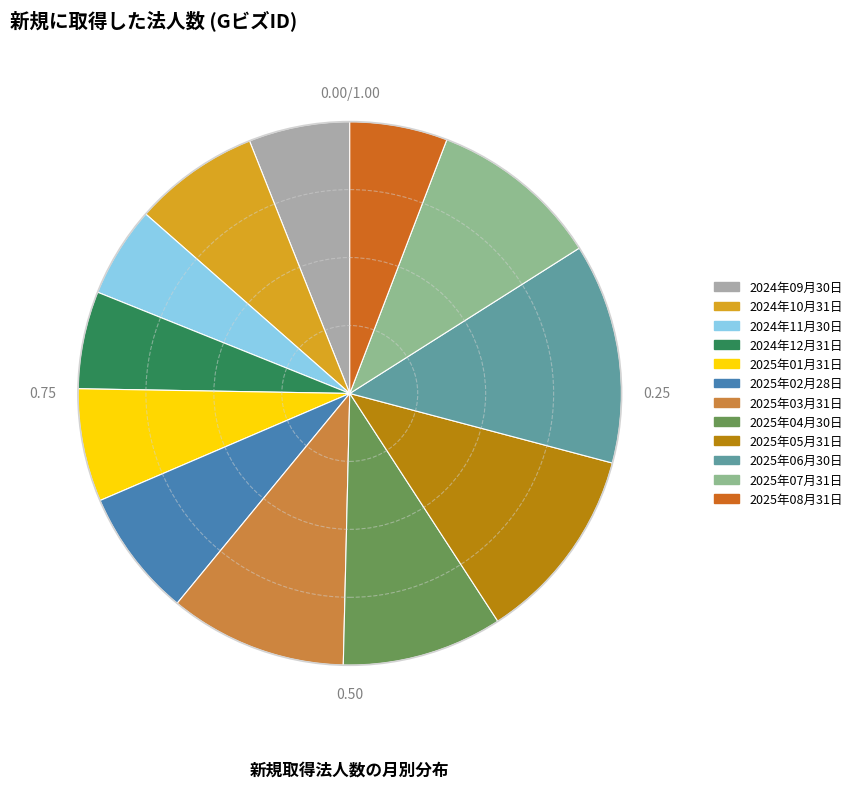

Is the sum of 2024年12月31日 and 2024年11月30日 greater than half?

No